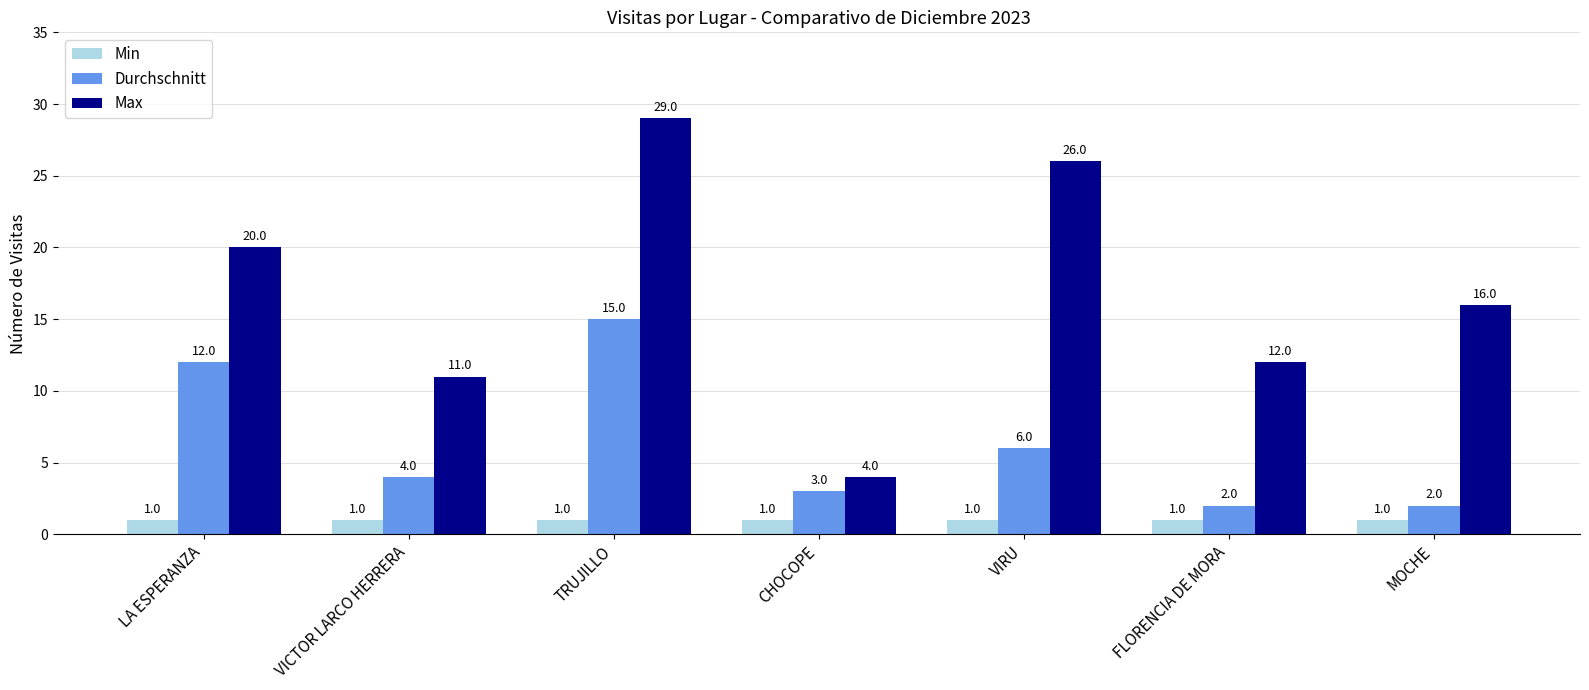

List the labels in order of Max value, largest first.

TRUJILLO, VIRU, LA ESPERANZA, MOCHE, FLORENCIA DE MORA, VICTOR LARCO HERRERA, CHOCOPE